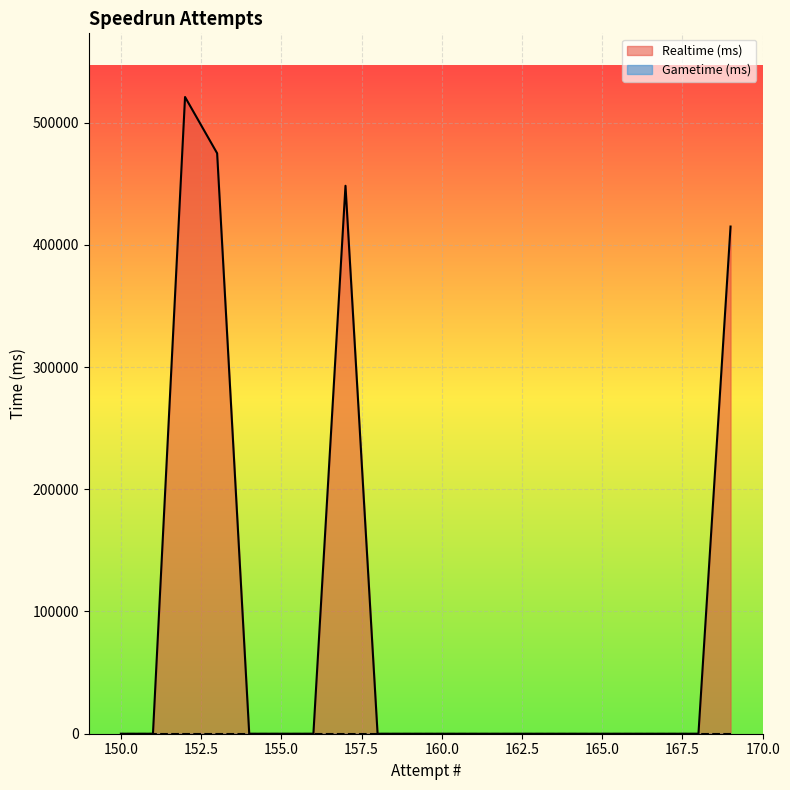

What is the difference between the second highest and second lowest values?

474896